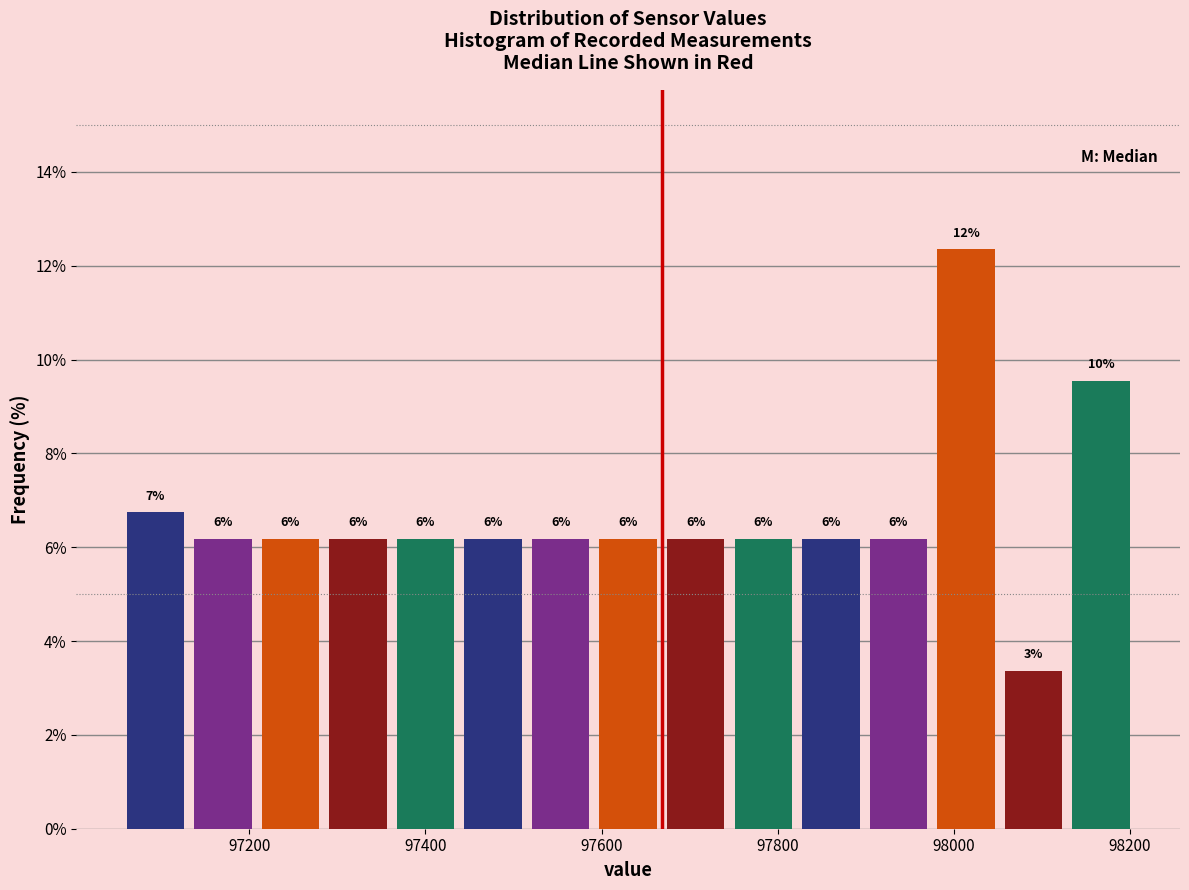

Around what value on the x-axis is the tallest bar? Give the approximate position of its centre, as read against the axis.

98020